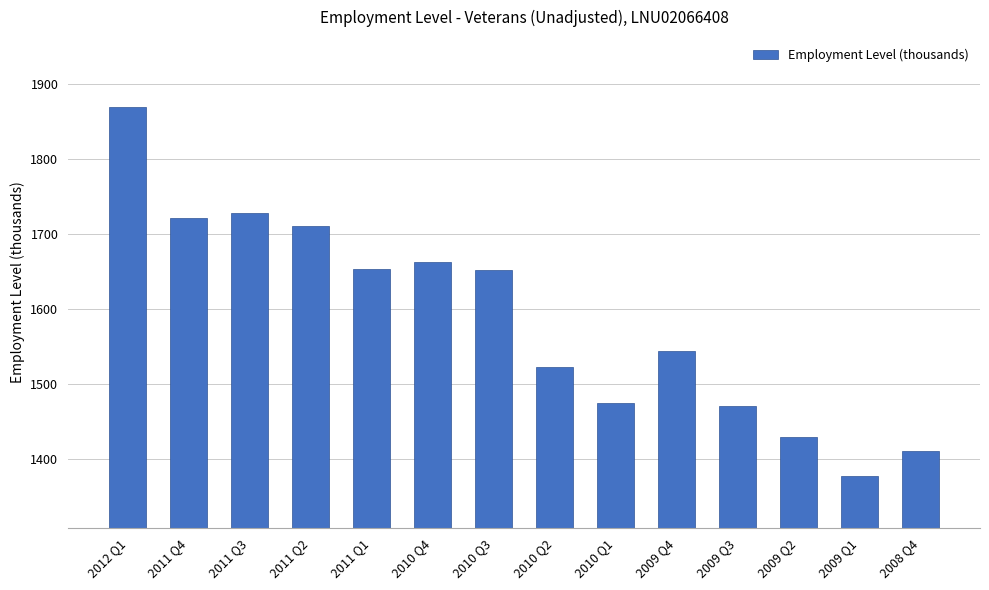

What is the label of the 2nd bar from the right?

2009 Q1